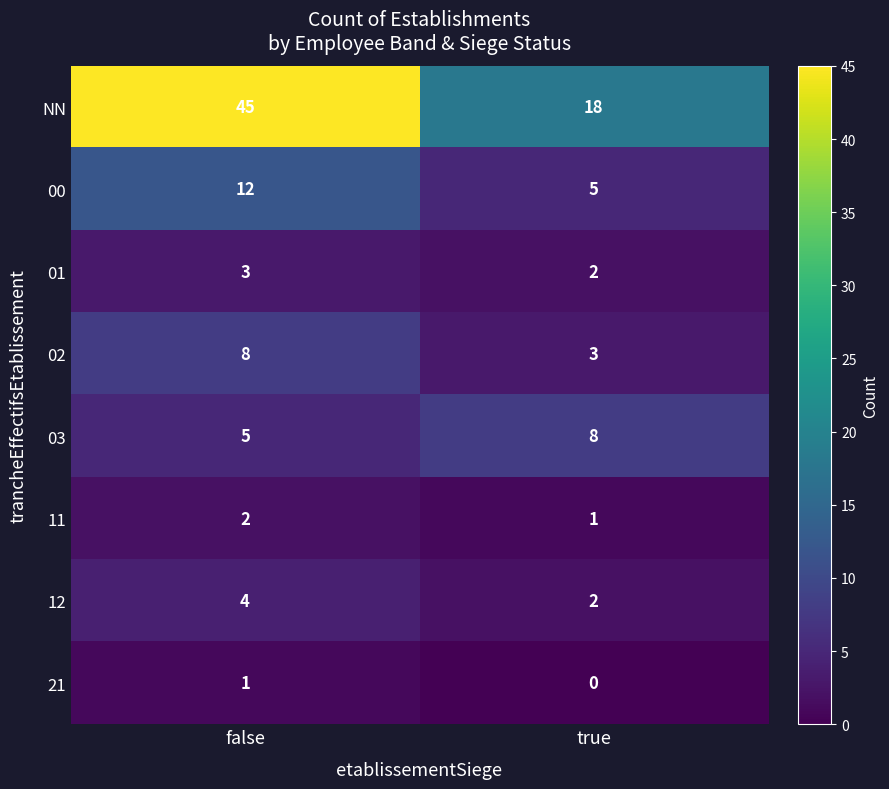

At how many categories does at least one series exceed 10?

2